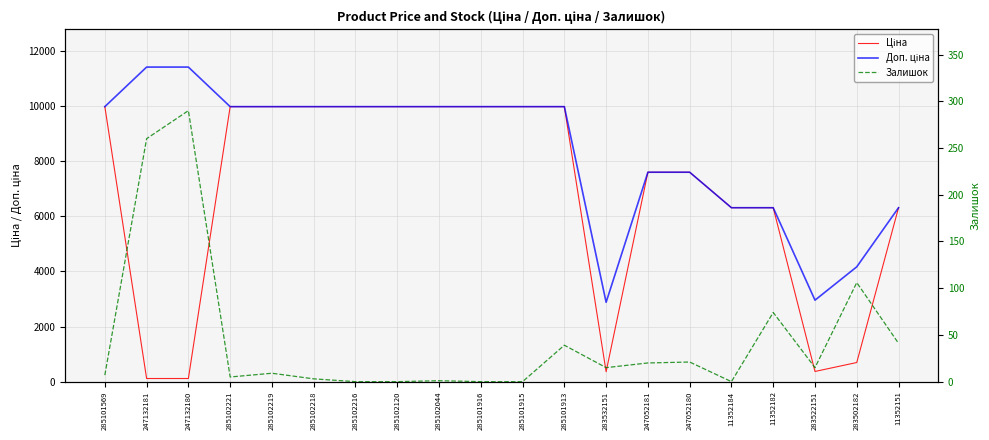

What is the difference between the maximum and minimum values in the Ціна series?

9860.9